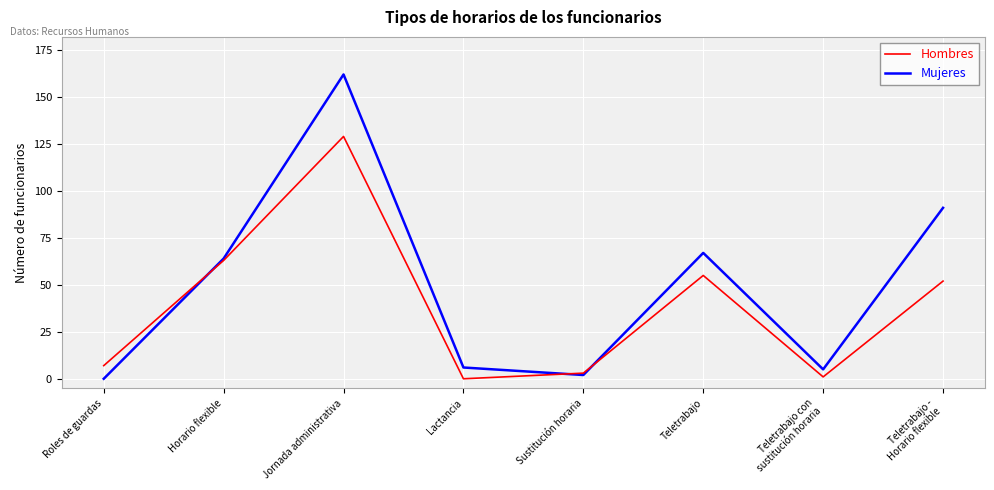

Reading left to right, transcribe all the data shown in this chart.

Hombres: 7	63	129	0	3	55	1	52
Mujeres: 0	64	162	6	2	67	5	91